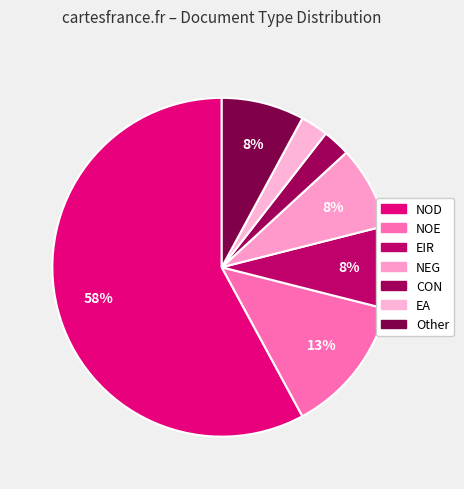

Is EIR the majority of the pie?

No